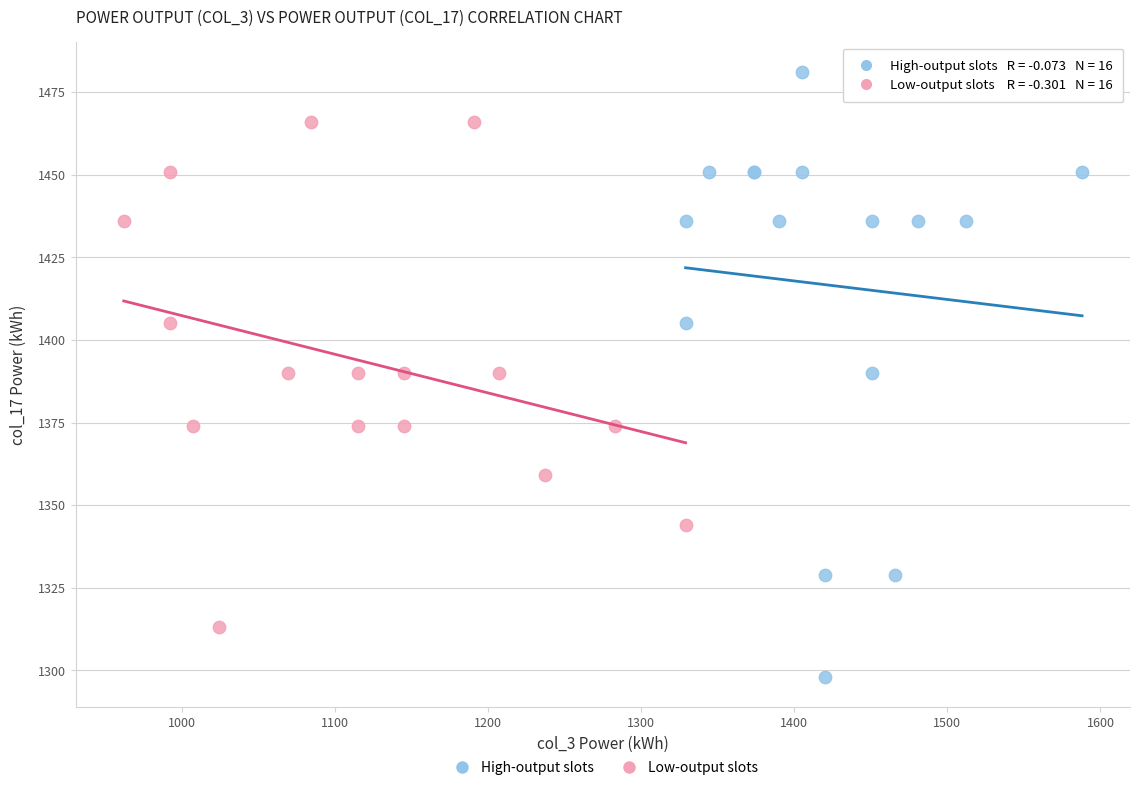

Which series has the widest spread of Y values?

High-output slots